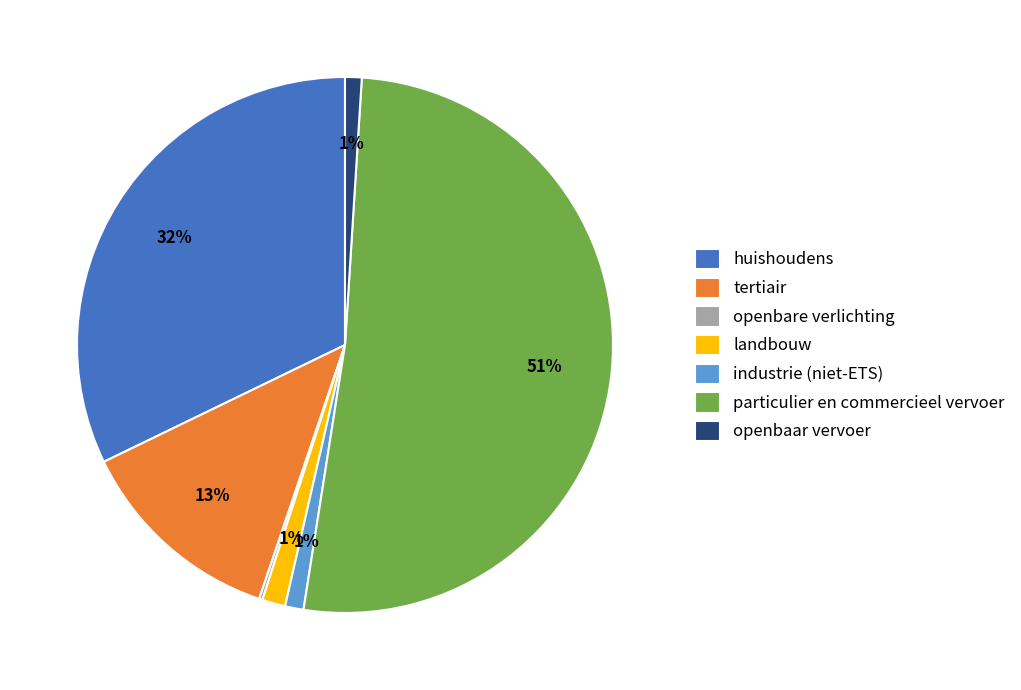

To the nearest percent, what is the average slice percentage?

14%